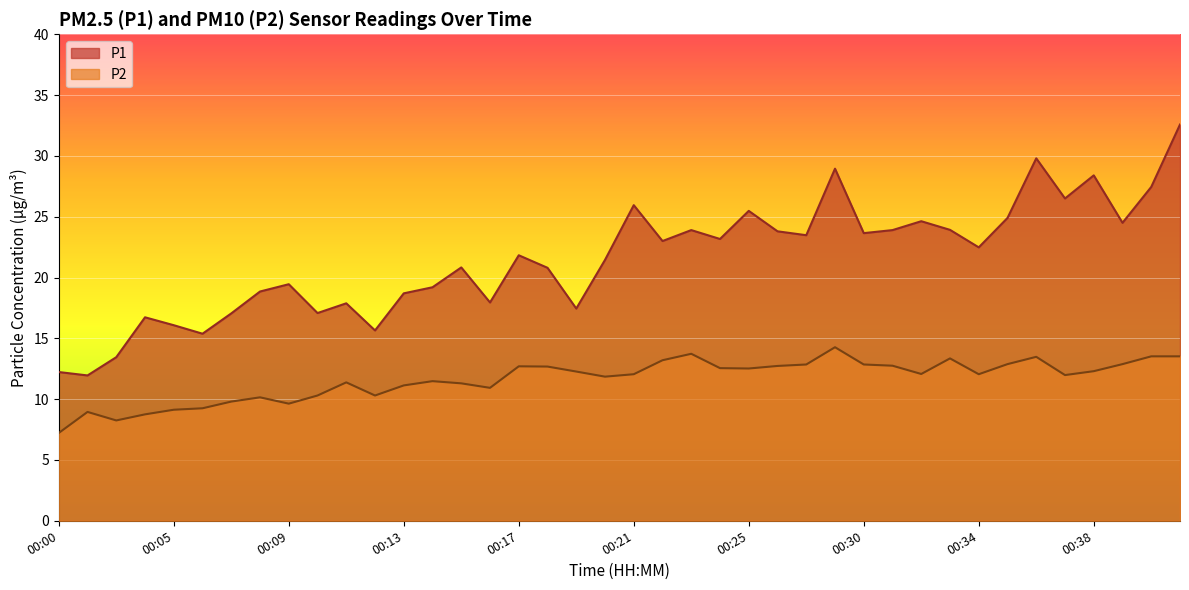

True or false: P1 and P2 cross at least once.

False